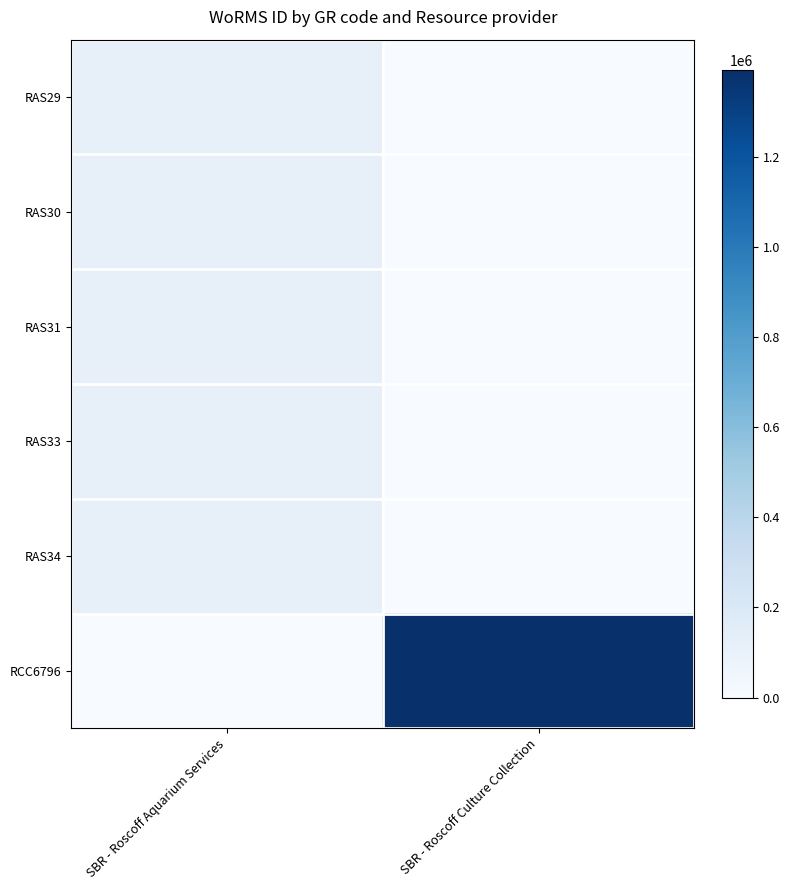

Which series changed the most between SBR - Roscoff Aquarium Services and SBR - Roscoff Culture Collection?

RCC6796